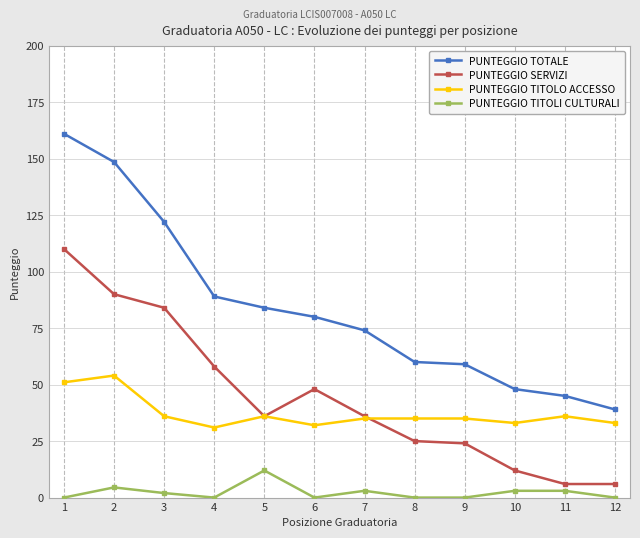

What is the value of the PUNTEGGIO TITOLO ACCESSO point at the 6th from the left?

32.0